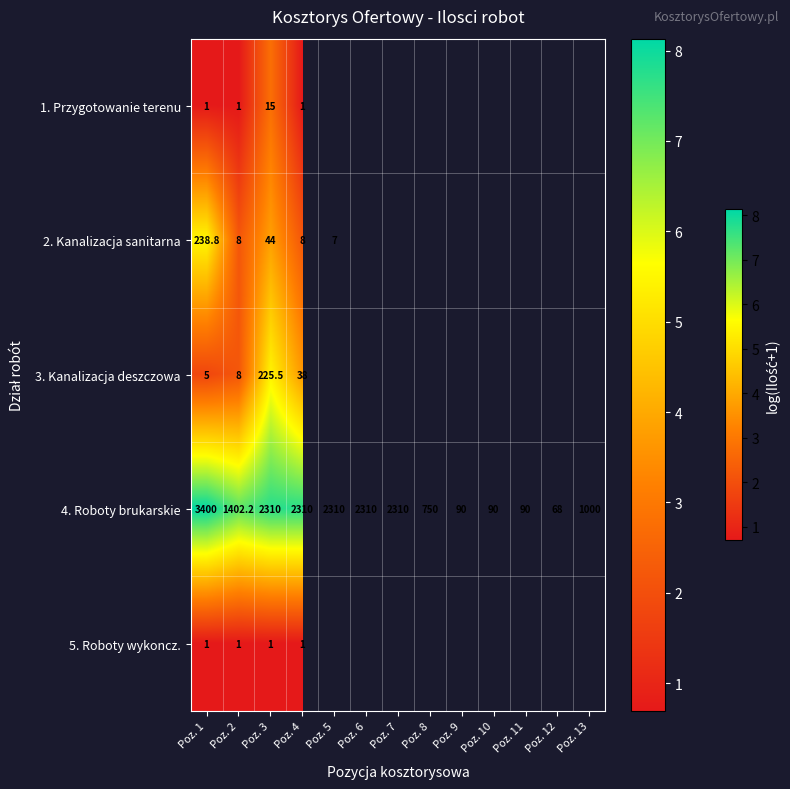

How many data points in 4. Roboty brukarskie are less than 1402?

6